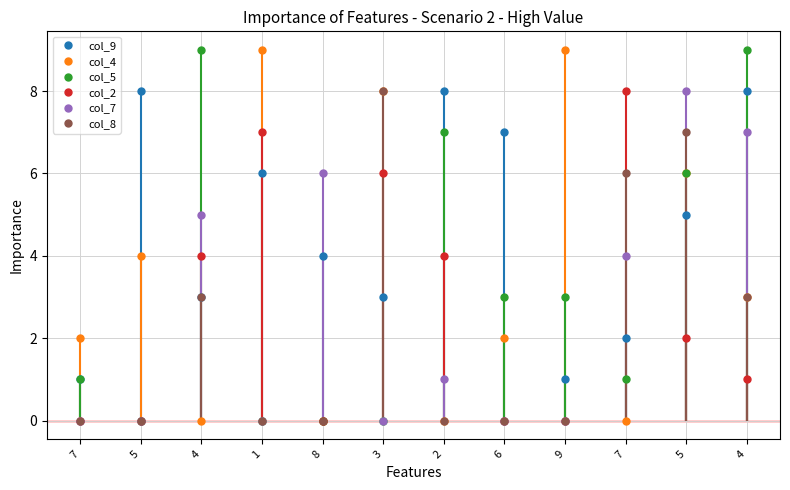

Where is the first local maximum for col_4?

5